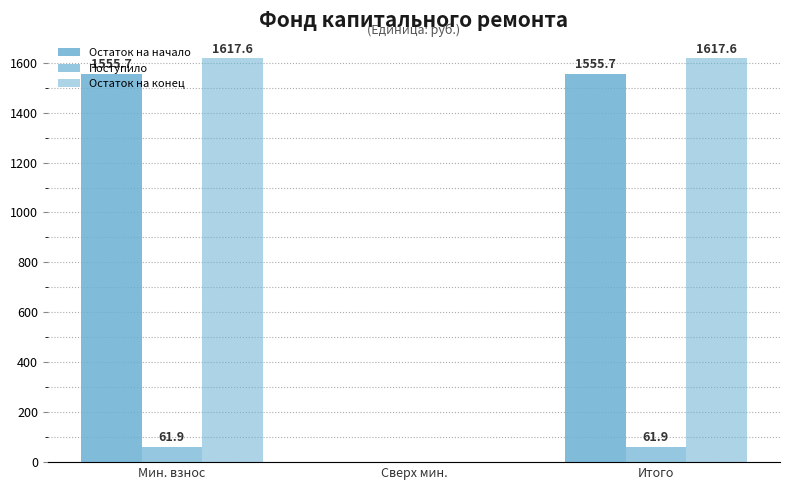

Which series has the widest spread of values?

Остаток на конец